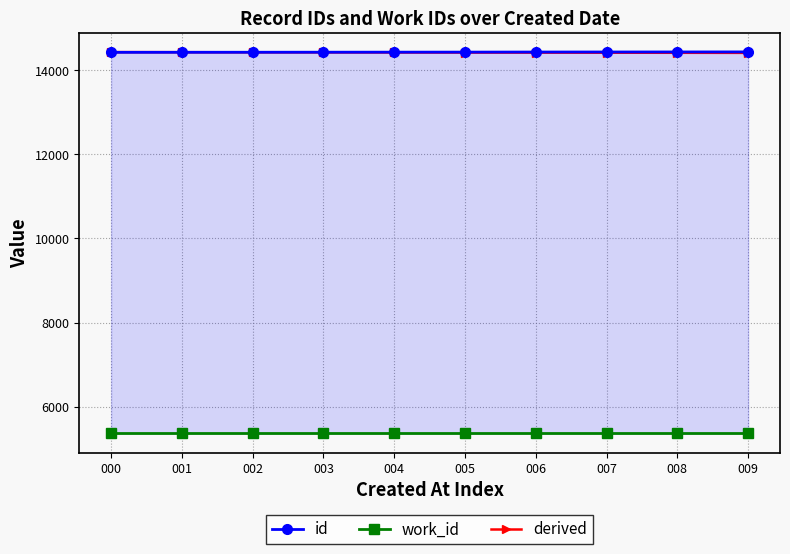

Where does the derived series first go above 14417?

000